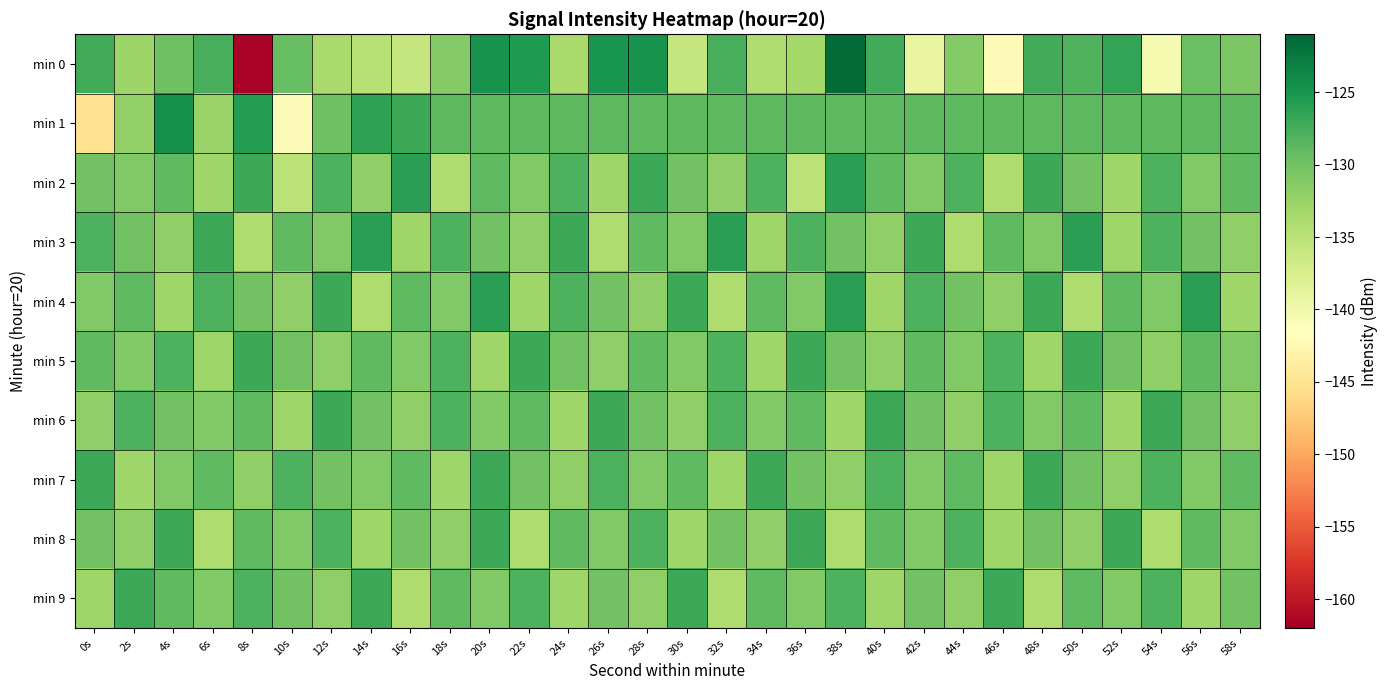

At 30s, list the series in order from smallest to largest.

min 0, min 8, min 6, min 3, min 5, min 2, min 7, min 1, min 4, min 9